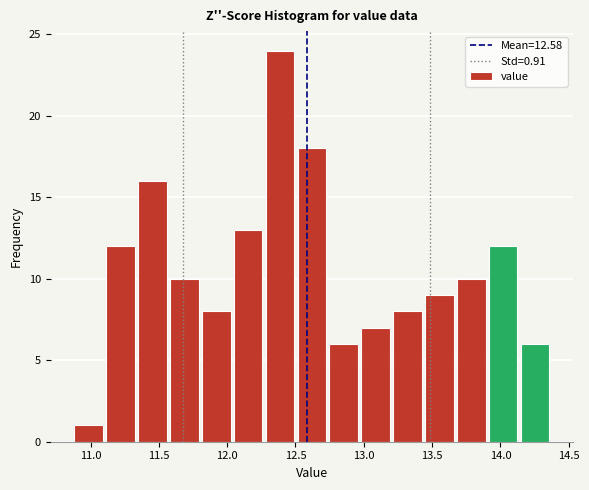

Reading left to right, list every bar in this chart as the range it spans on the x-axis followed by its height. Neither the bar edges nor the heights are printed on the chart, so give them approximately, as read against the axes.

10.85 to 11.10: 1
11.10 to 11.35: 12
11.35 to 11.55: 16
11.55 to 11.80: 10
11.80 to 12.05: 8
12.05 to 12.25: 13
12.25 to 12.50: 24
12.50 to 12.75: 18
12.75 to 12.95: 6
12.95 to 13.20: 7
13.20 to 13.45: 8
13.45 to 13.65: 9
13.65 to 13.90: 10
13.90 to 14.15: 12
14.15 to 14.35: 6